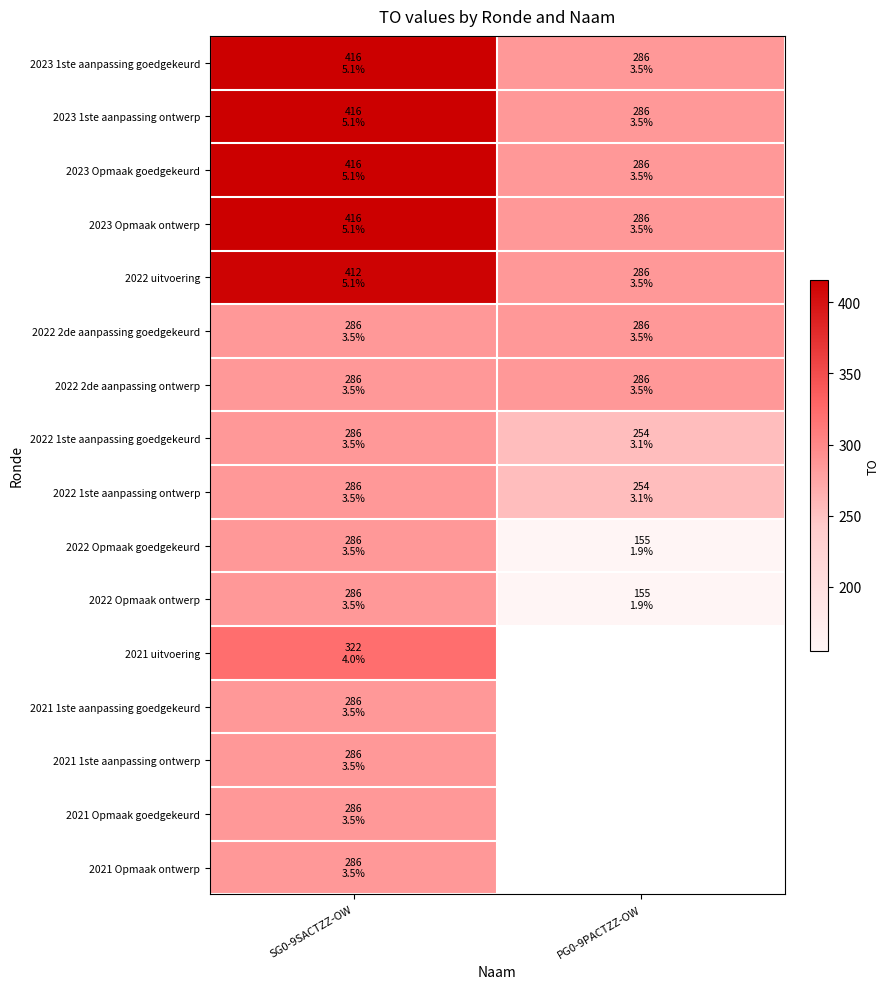

List the series in order of their peak value, highest first.

2023 1ste aanpassing goedgekeurd, 2023 1ste aanpassing ontwerp, 2023 Opmaak goedgekeurd, 2023 Opmaak ontwerp, 2022 uitvoering, 2021 uitvoering, 2022 2de aanpassing goedgekeurd, 2022 2de aanpassing ontwerp, 2022 1ste aanpassing goedgekeurd, 2022 1ste aanpassing ontwerp, 2022 Opmaak goedgekeurd, 2022 Opmaak ontwerp, 2021 1ste aanpassing goedgekeurd, 2021 1ste aanpassing ontwerp, 2021 Opmaak goedgekeurd, 2021 Opmaak ontwerp